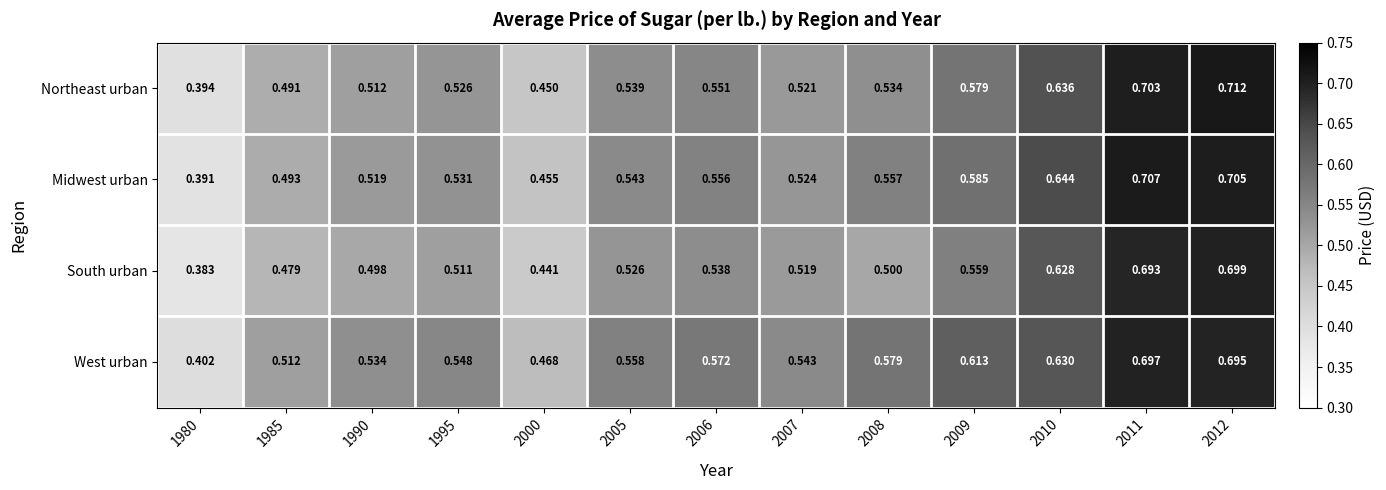

Rank the series by their average value, from highest to lowest.

West urban, Midwest urban, Northeast urban, South urban